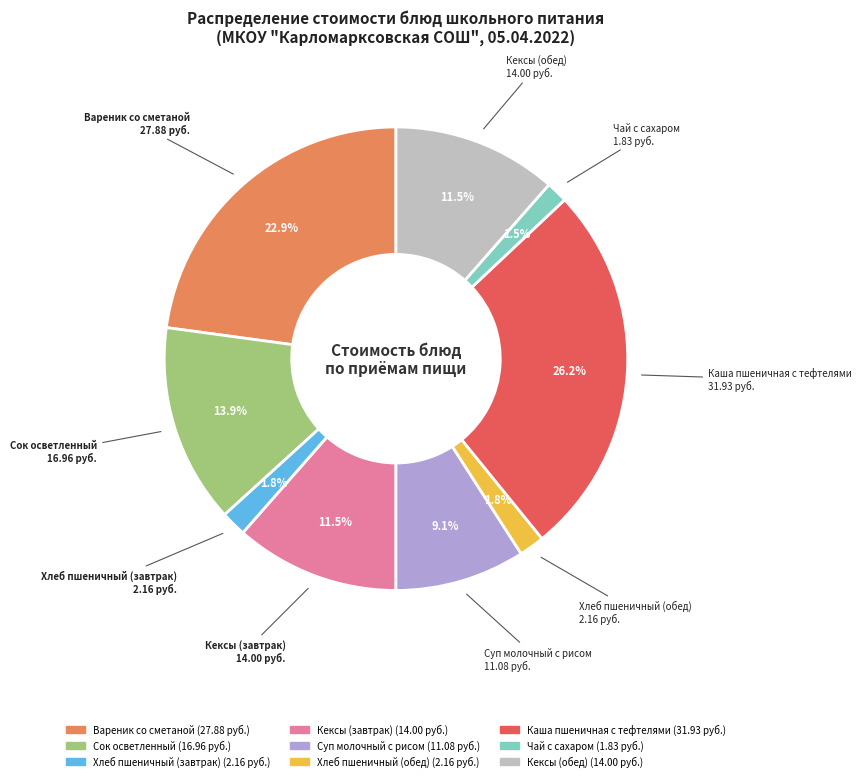

Approximately how many times larger is the value at Сок осветленный compared to Кексы (завтрак)?

1.2